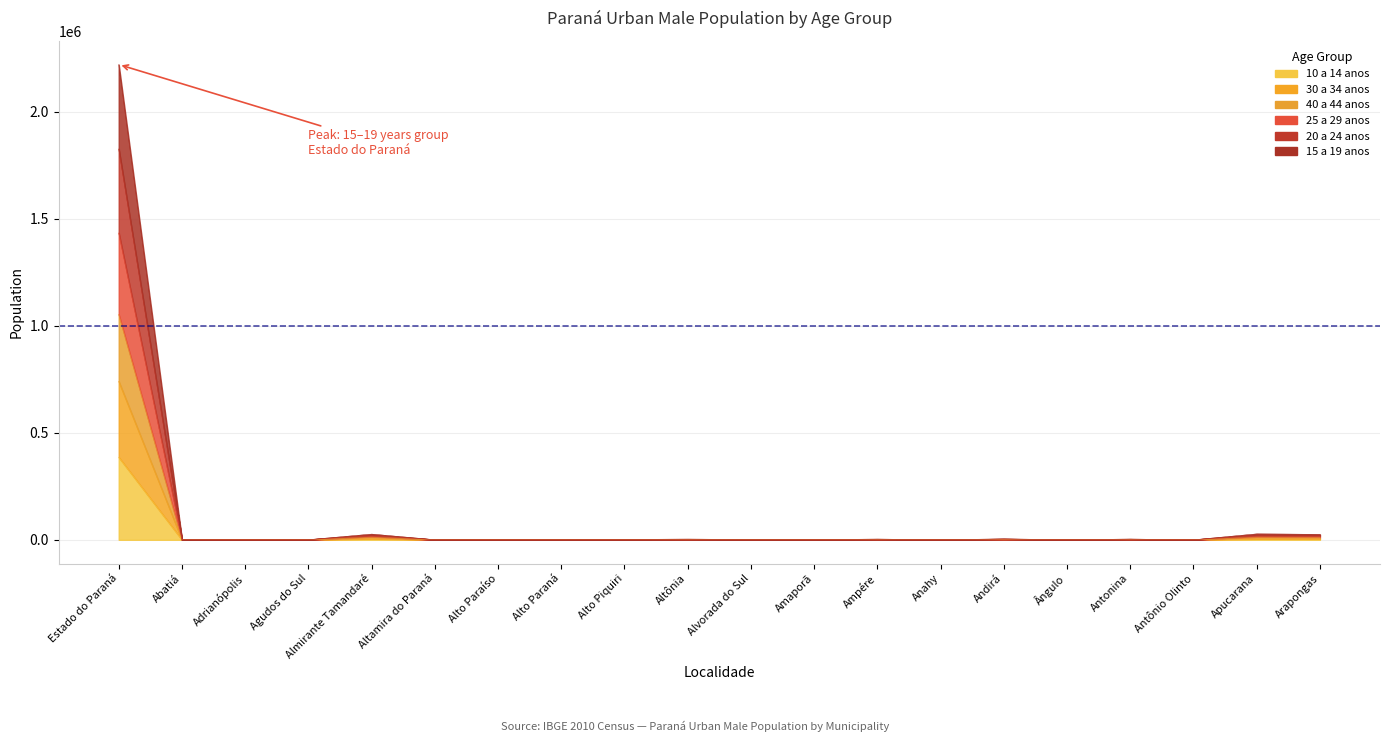

What is the value of the 25 a 29 anos point at the 16th from the left?

544